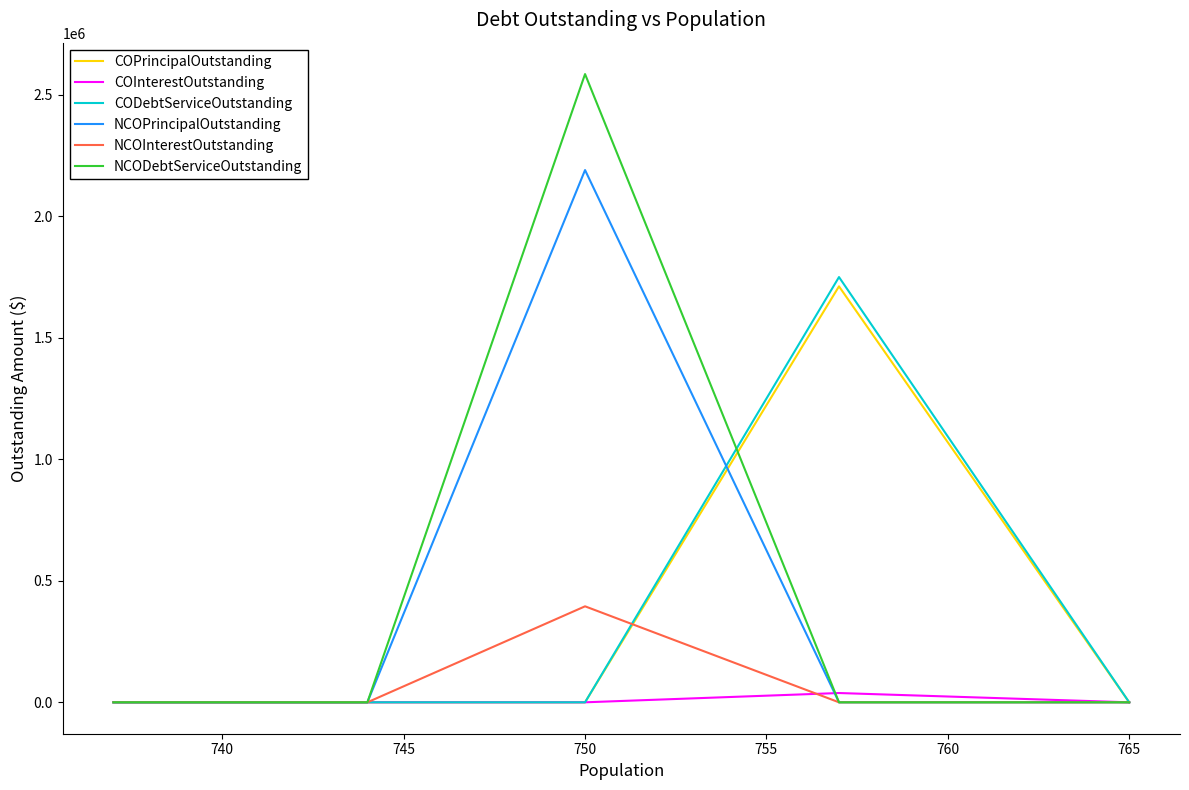

True or false: NCOPrincipalOutstanding and NCODebtServiceOutstanding intersect in this chart.

False